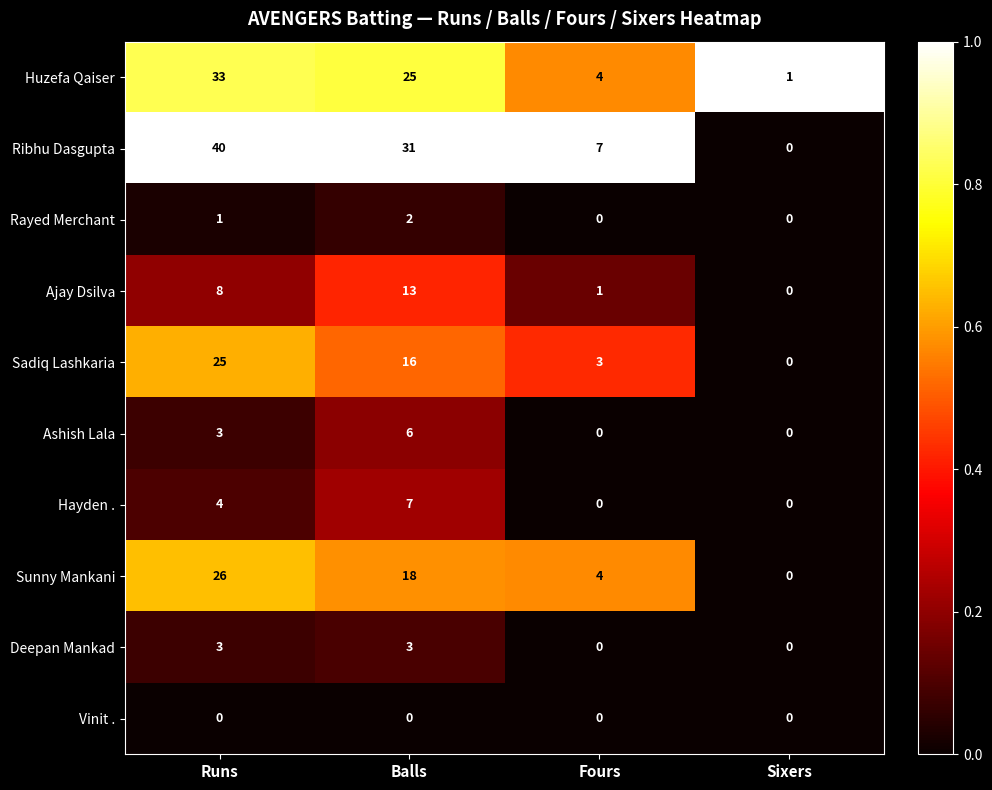

What is the approximate value of Sunny Mankani at Balls, to the nearest 10?

20